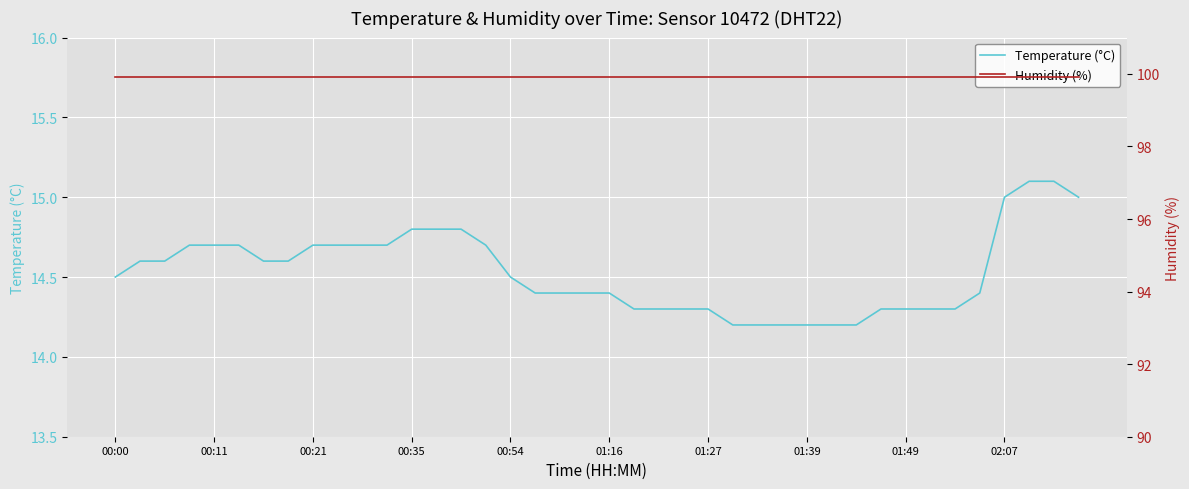

True or false: Temperature (°C) and Humidity (%) intersect in this chart.

False